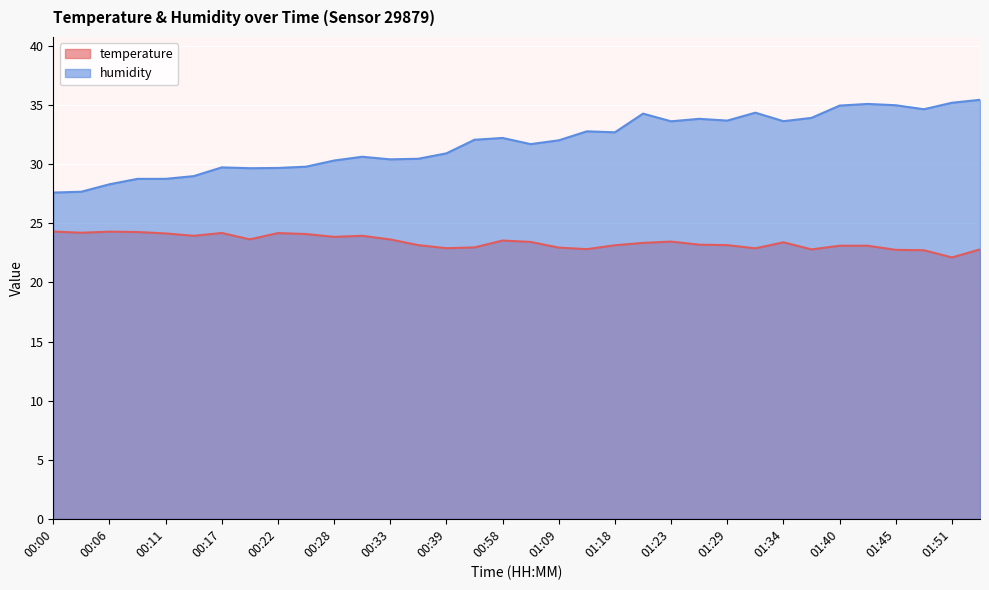

Which has a higher value, 01:32 or 00:25?

00:25